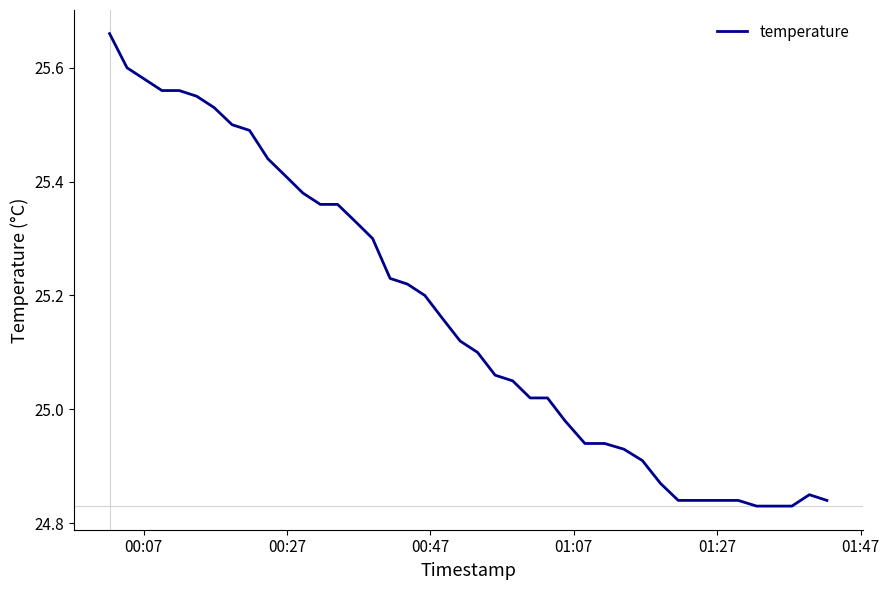

How many interior local peaks (higher than both neighbors) does the data have?

1